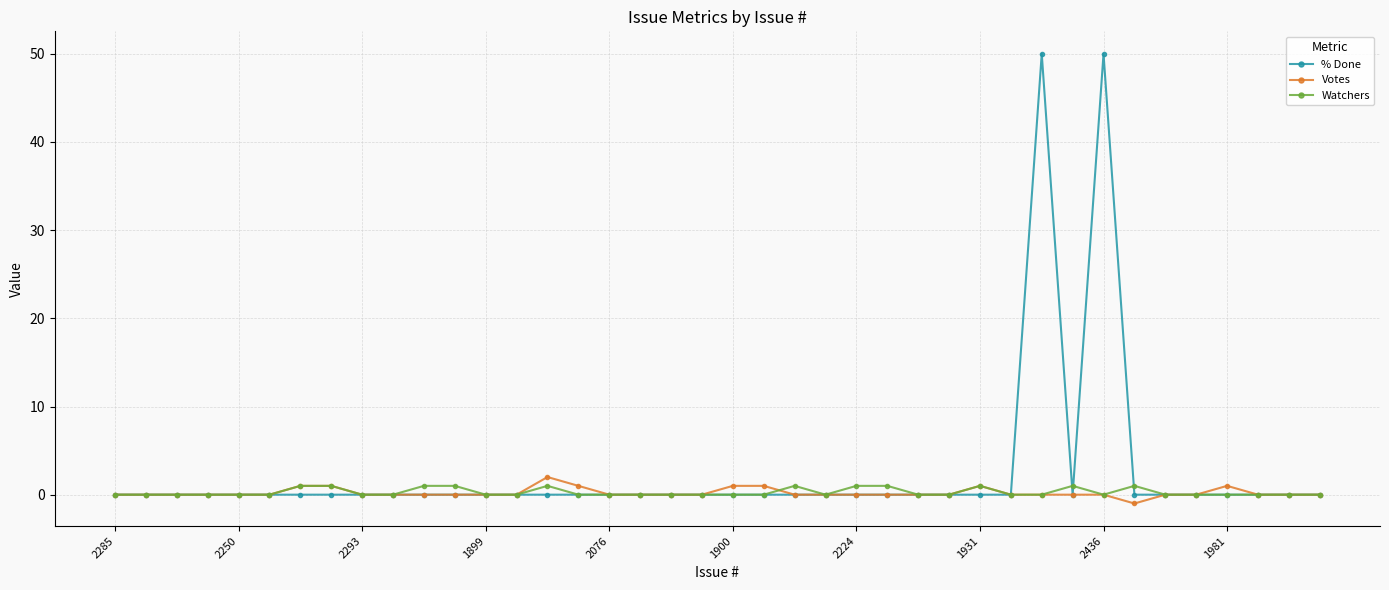

Rank the series by their maximum value, from lowest to highest.

Watchers, Votes, % Done